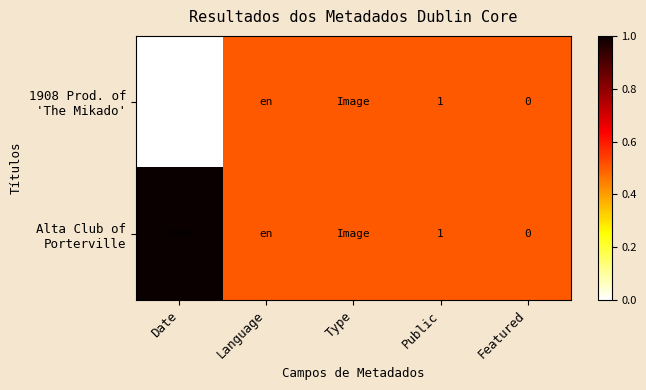

What is the total value across all series at Date?

3817.0